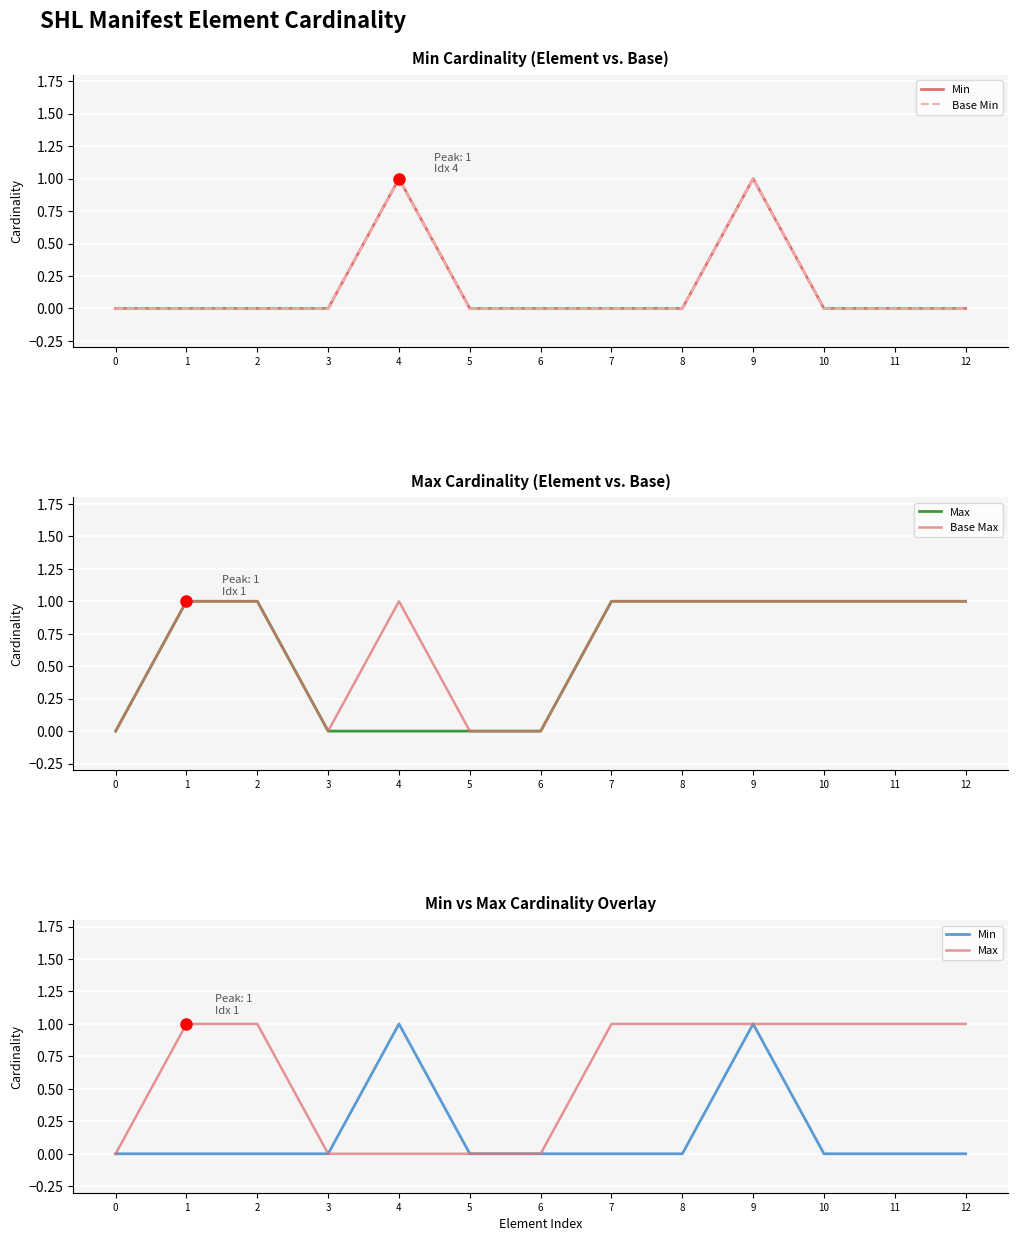

Which series has the largest range (max minus min)?

Min